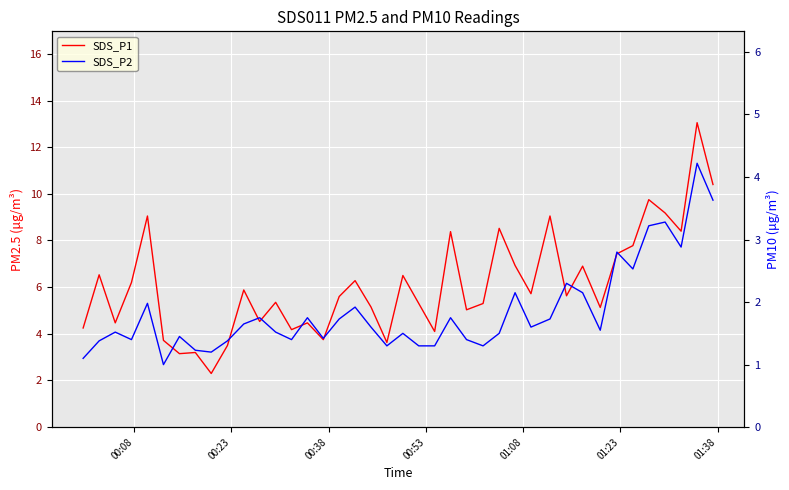

Is the value of SDS_P1 at 38 greater than the value of SDS_P2 at 23?

Yes